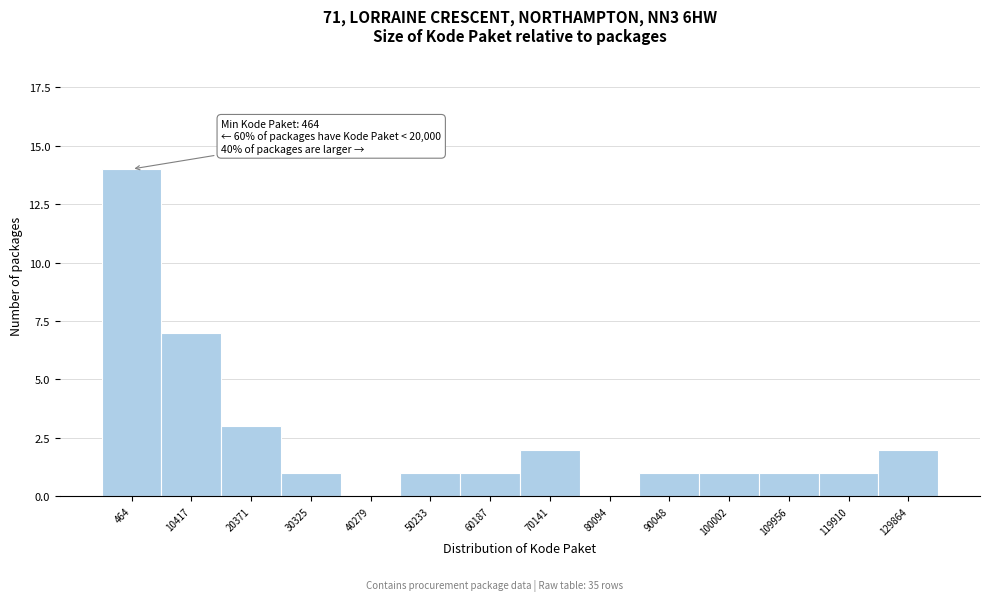

Reading left to right, transcribe all the data shown in this chart.

464=14	10417=7	20371=3	30325=1	40279=0	50233=1	60187=1	70141=2	80094=0	90048=1	100002=1	109956=1	119910=1	129864=2